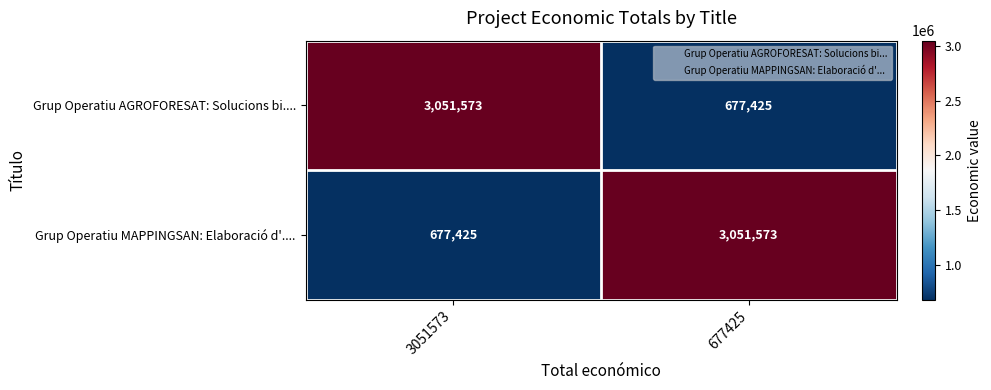

Reading left to right, transcribe all the data shown in this chart.

Grup Operatiu AGROFORESAT: Solucions bi....: 3051573=3051573	677425=677425
Grup Operatiu MAPPINGSAN: Elaboració d'....: 3051573=677425	677425=3051573